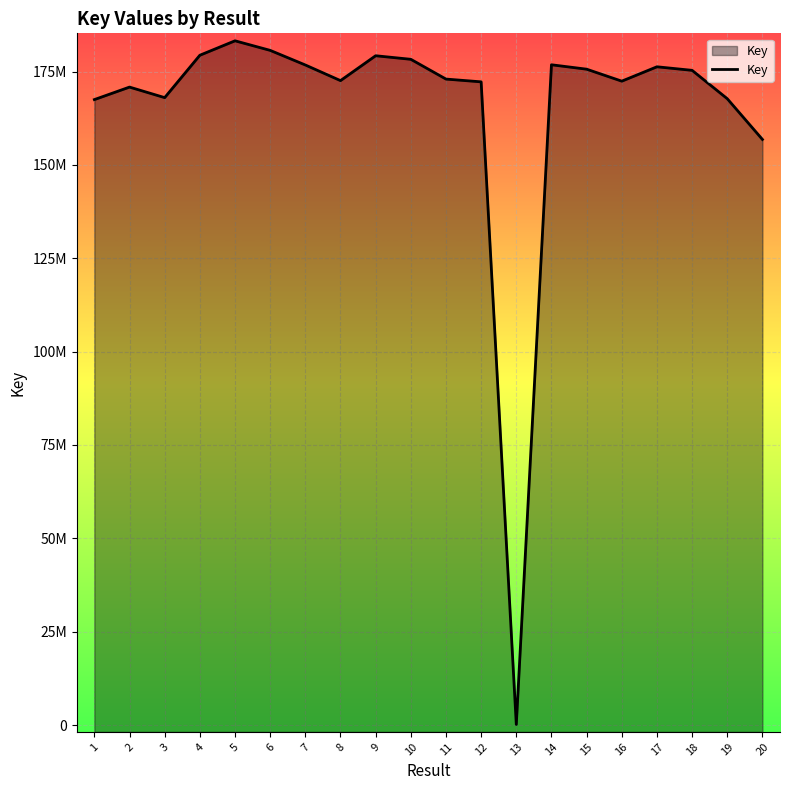

Reading left to right, what are all the values shown in this chart?

167515420	170865773	168041014	179394544	183262579	180700482	176786461	172597259	179260894	178308210	173010225	172270597	154054	176842112	175661353	172451478	176302687	175351430	167752788	156843391